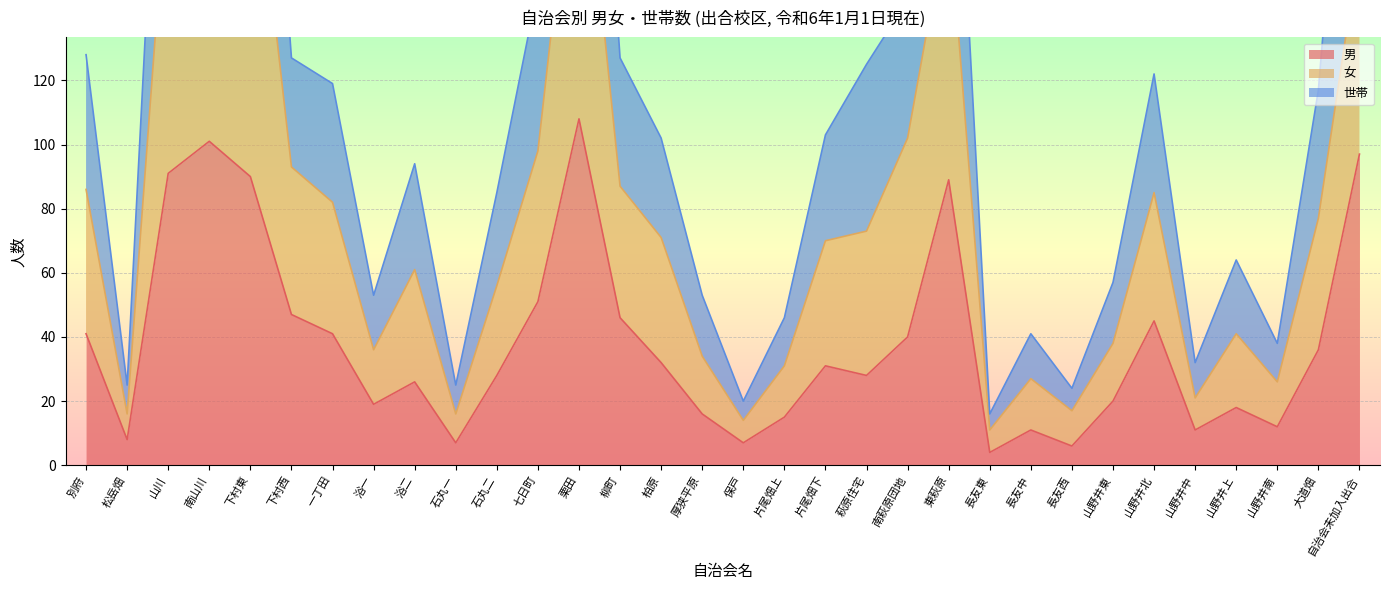

Is it true that 女 equals 206 at 下村東?

True